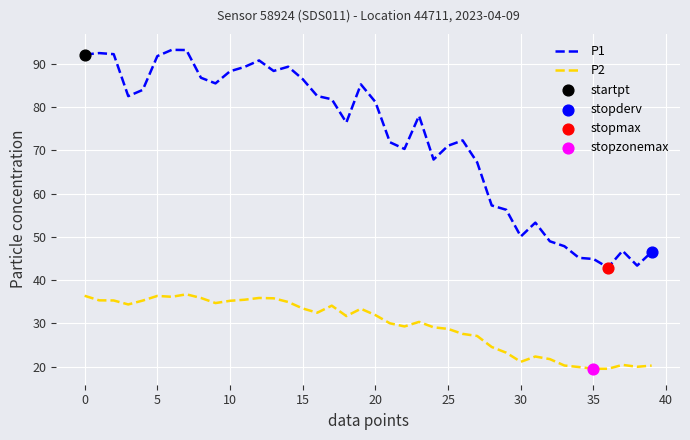

Which series has the largest total across all categories?

P1